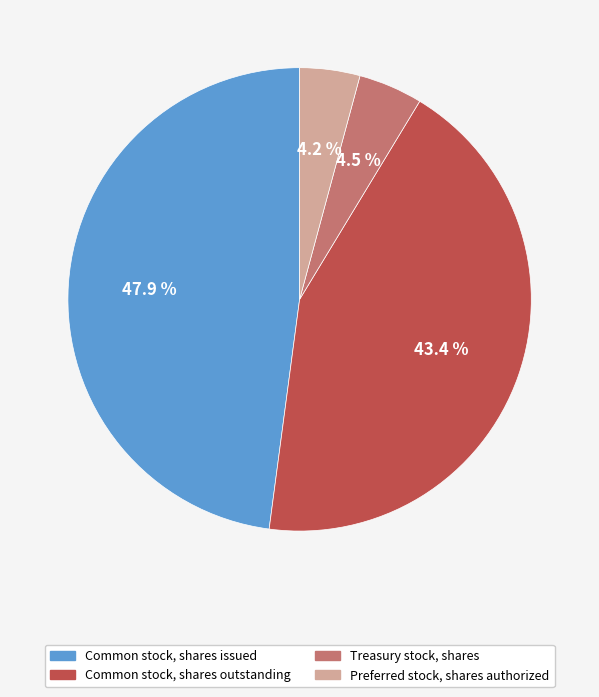

Which has a higher value, Common stock, shares issued or Common stock, shares outstanding?

Common stock, shares issued